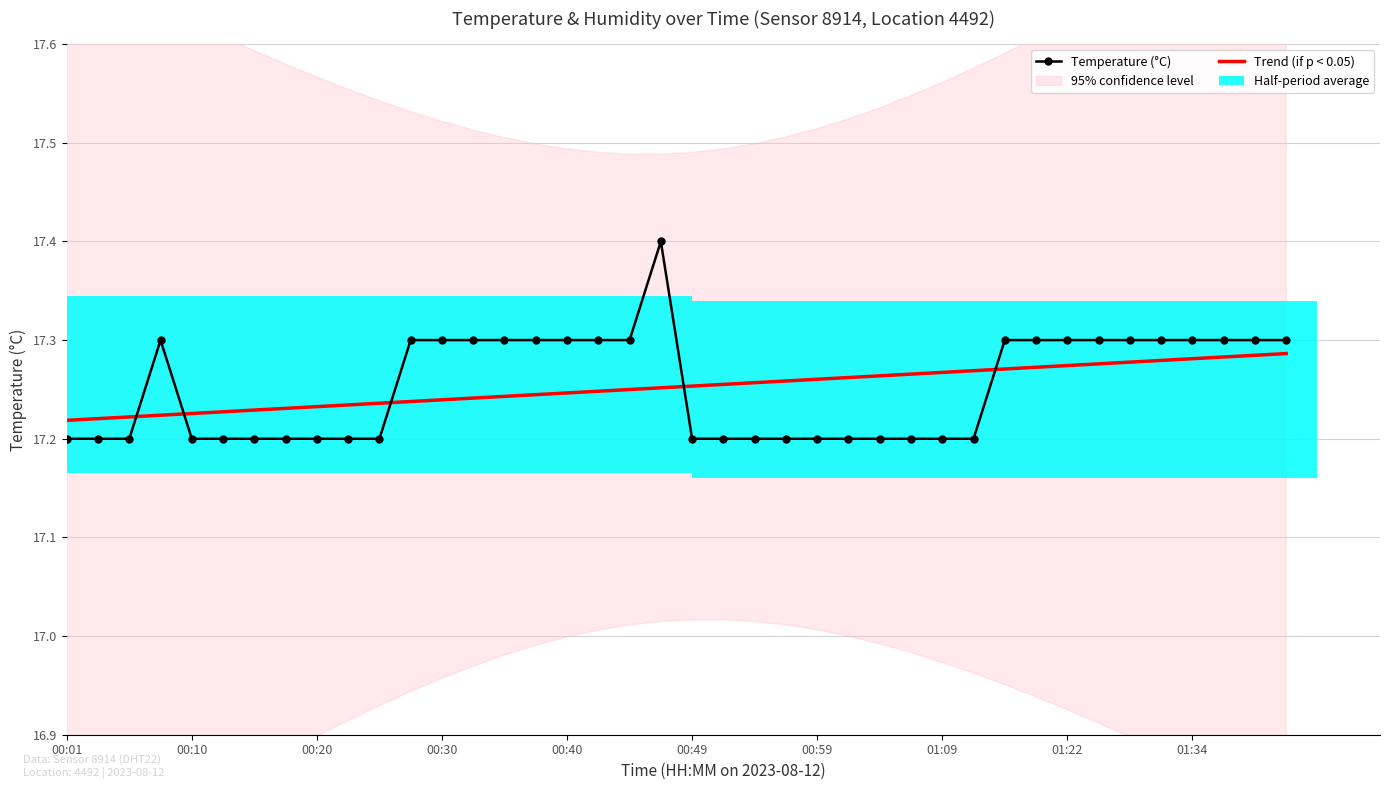

Rank the series by their maximum value, from highest to lowest.

Temperature (°C), Trend (if p < 0.05)